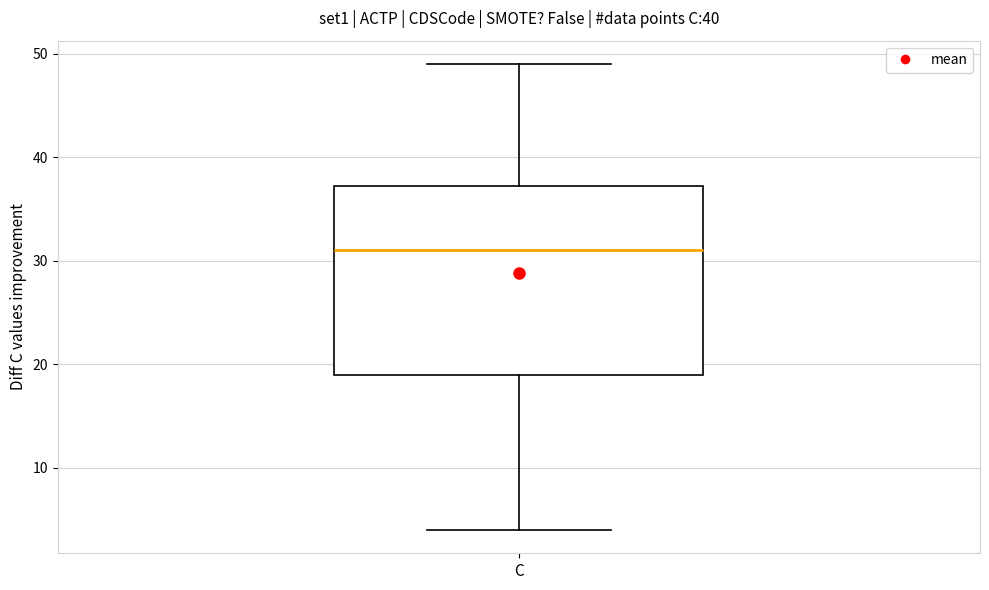

Where does the upper whisker of the box for C end on the y-axis? The values are not printed on the chart, so give them approximately, as read against the axis.

49